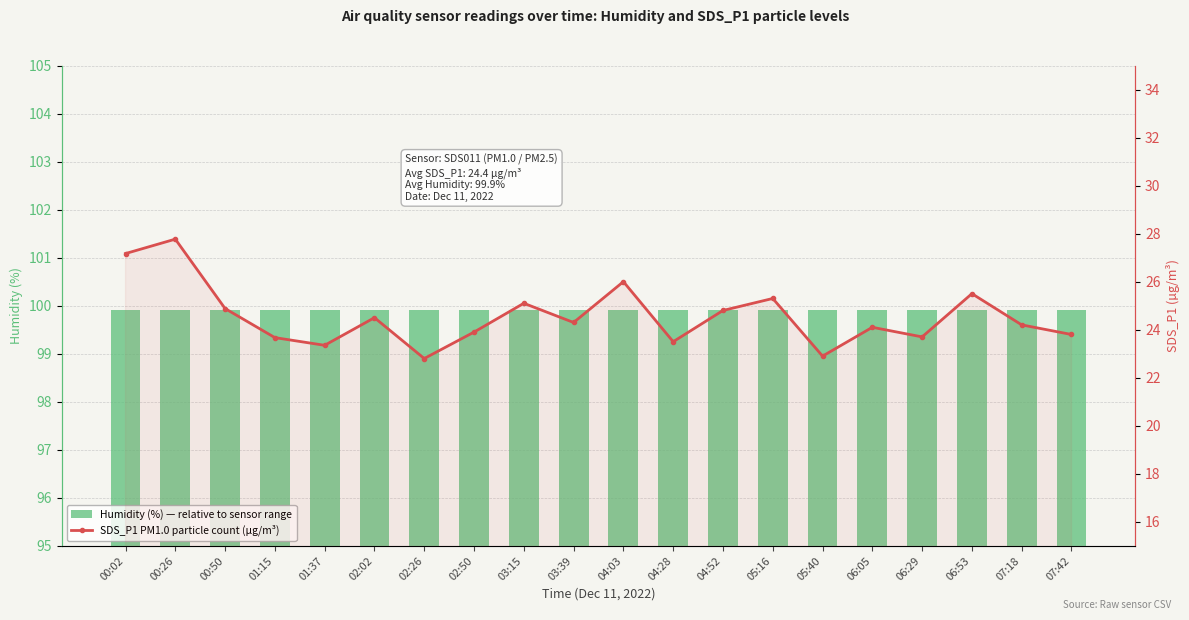

What are all the series names shown in the legend?

Humidity (%) — relative to sensor range, SDS_P1 PM1.0 particle count (µg/m³)